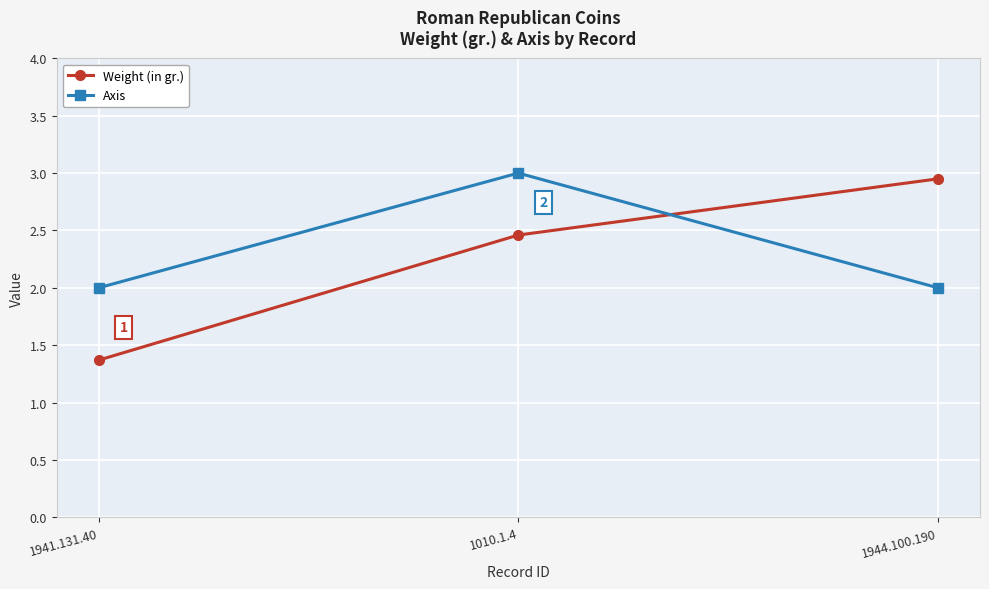

What is the sum of all Weight (in gr.) values?

6.8